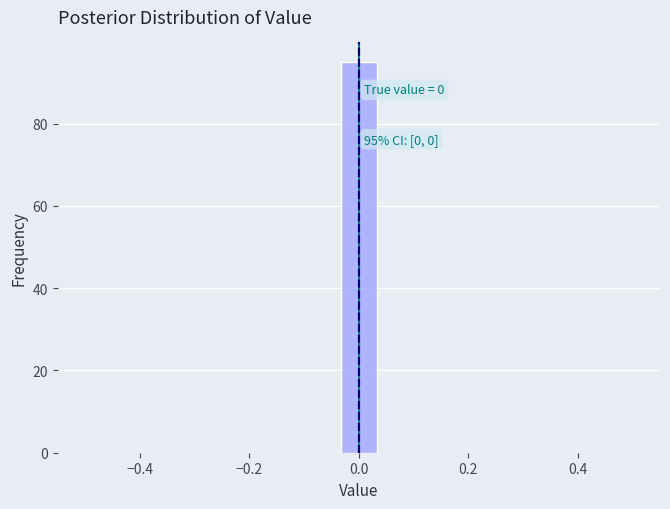

Around what value on the x-axis is the tallest bar? Give the approximate position of its centre, as read against the axis.

0.00